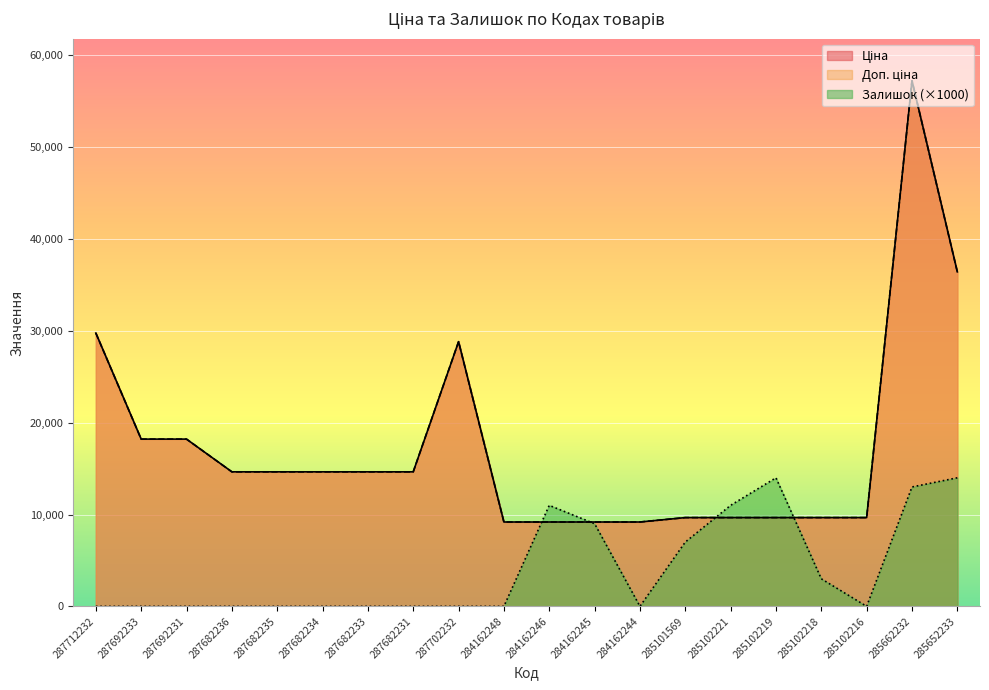

True or false: Ціна has a value of 14649.6 at 287682233.

True